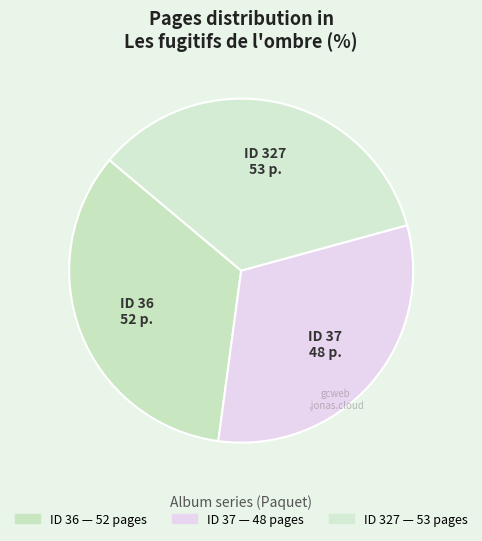

Count the number of slices in the pie.

3